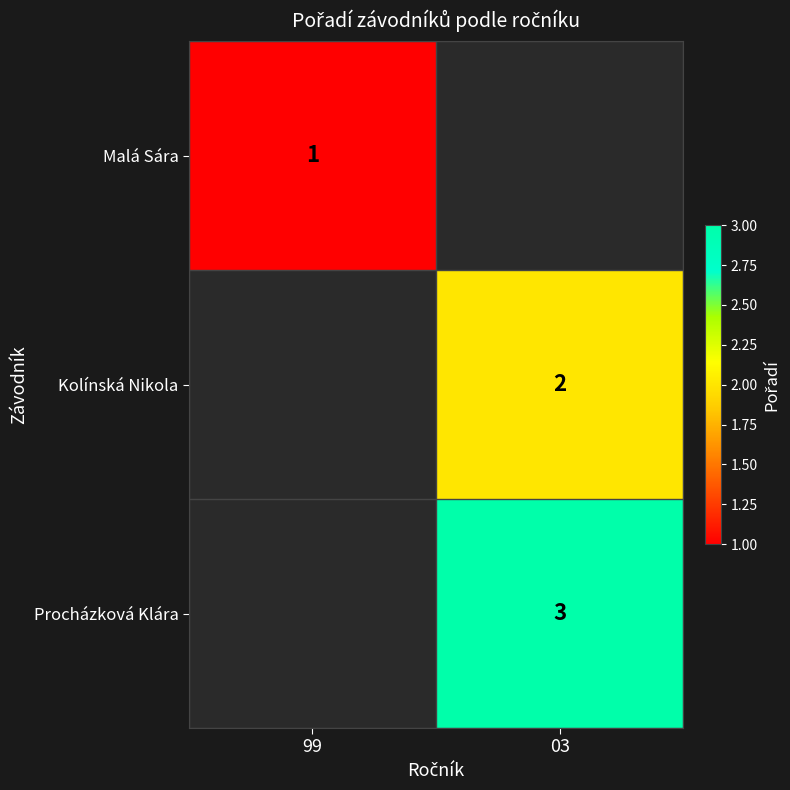

True or false: Procházková Klára has a value of 5 at 03.

False